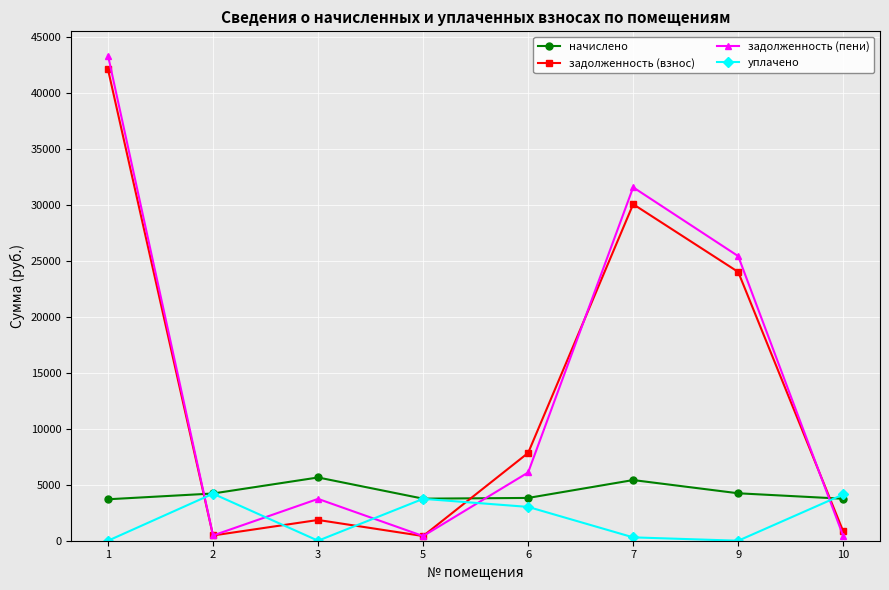

Rank the series by their maximum value, from lowest to highest.

уплачено, начислено, задолженность (взнос), задолженность (пени)